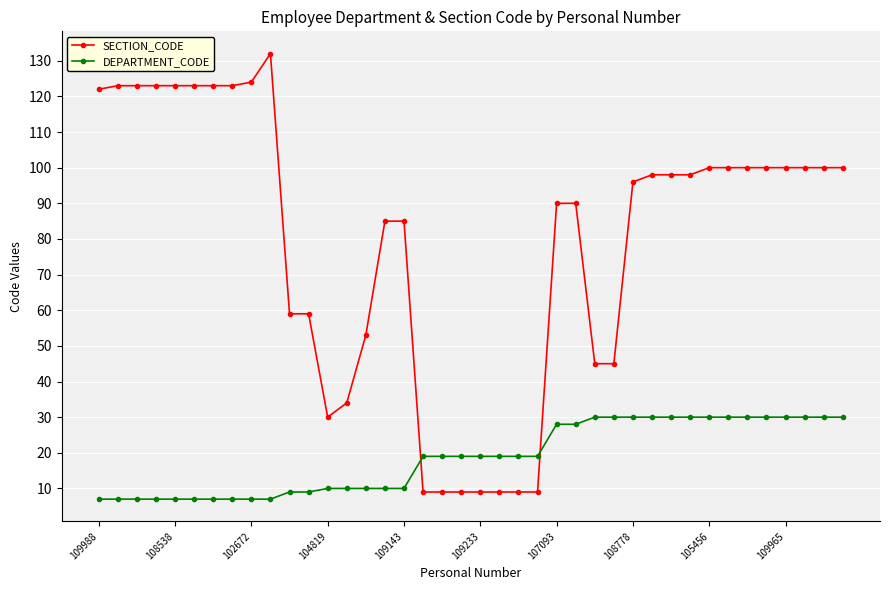

What is the greatest value displayed?

132